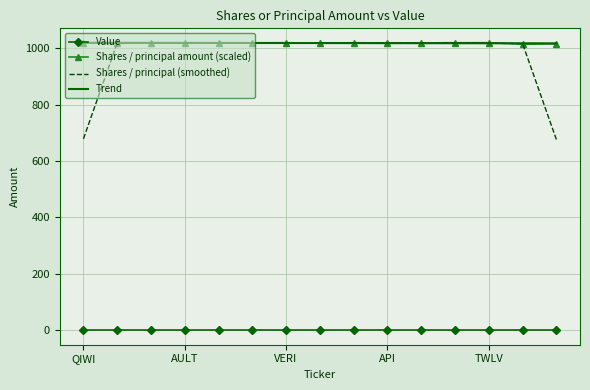

Which series has the largest range (max minus min)?

Shares / principal (smoothed)